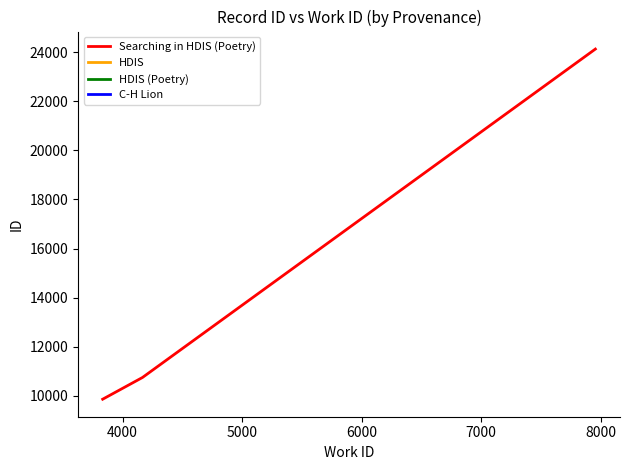

How many data points are less than 10751?

1